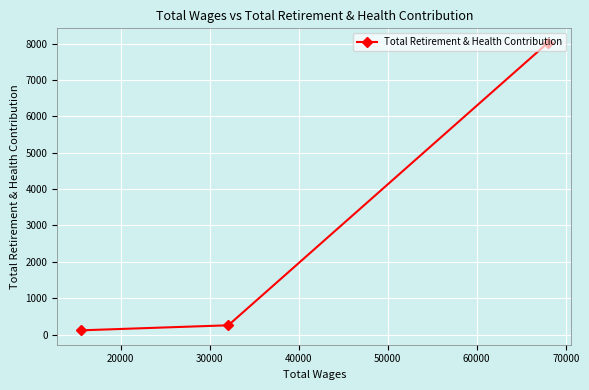

Does the chart display data point markers on the line(s)?

Yes